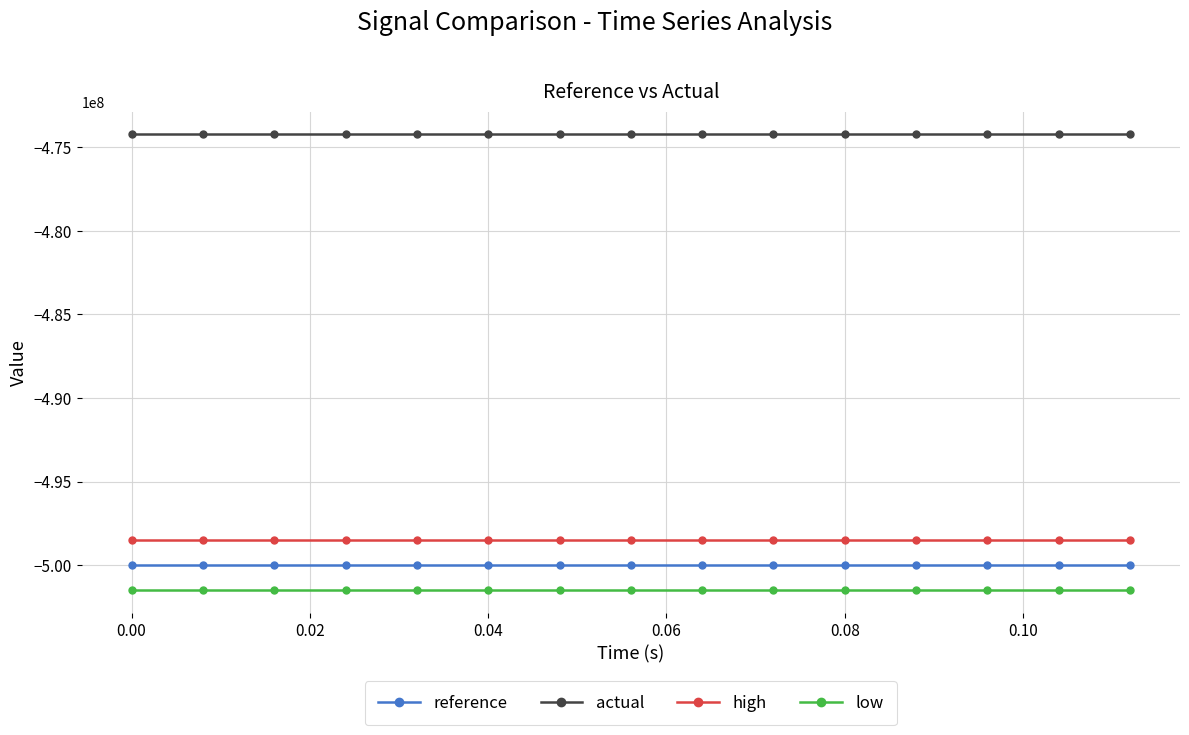

What is the value of the reference point at the 15th from the left?

-500000000.0